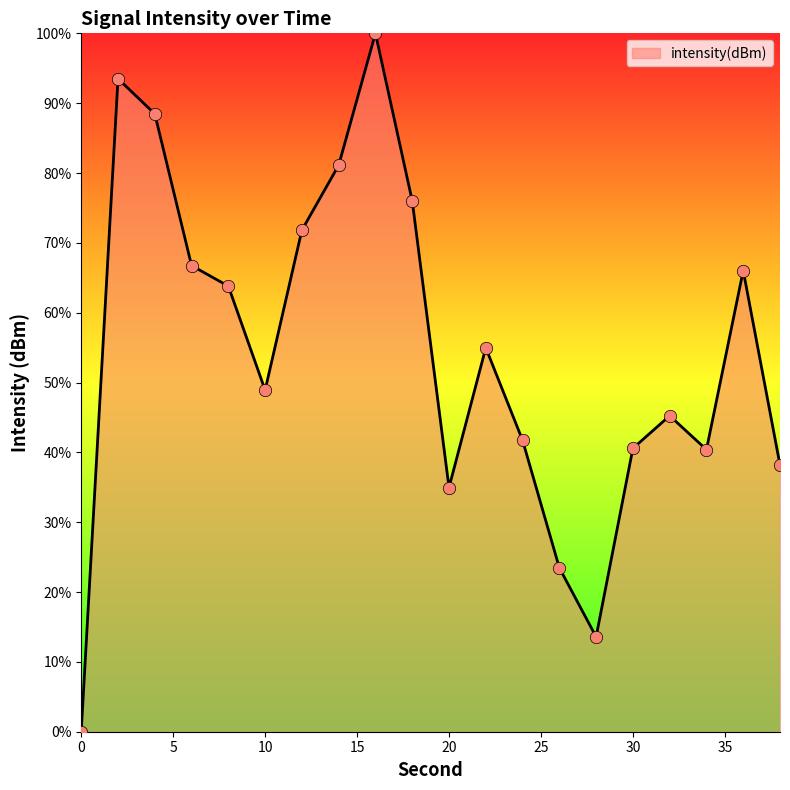

What is the difference between the maximum and minimum values?

100.0